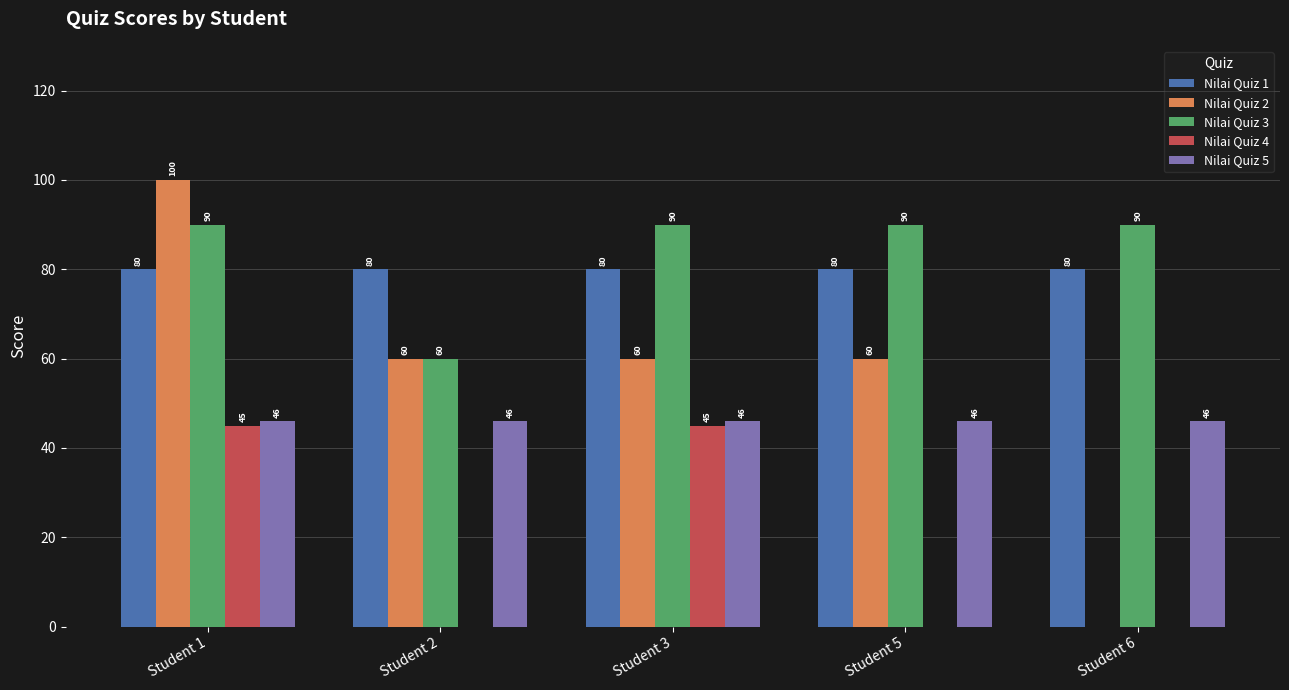

The Nilai Quiz 4 series shows 0 at Student 2. True or false?

True